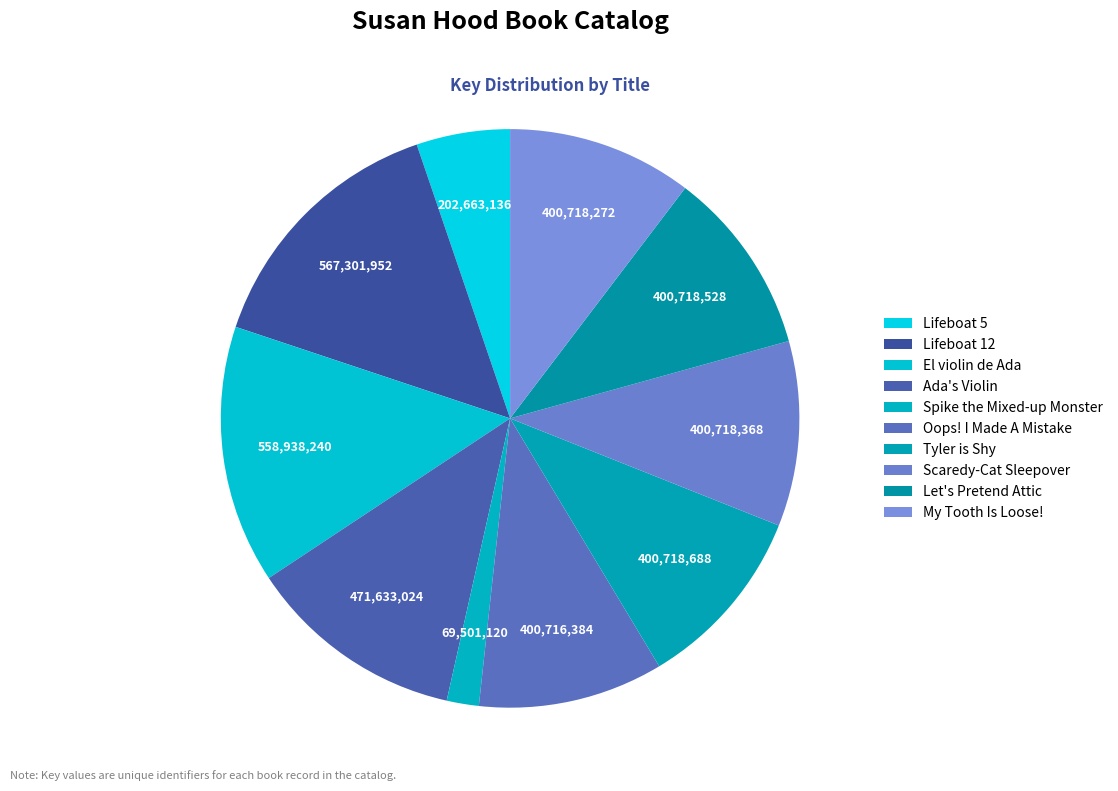

Do Scaredy-Cat Sleepover and Oops! I Made A Mistake together represent more than half of the pie?

No